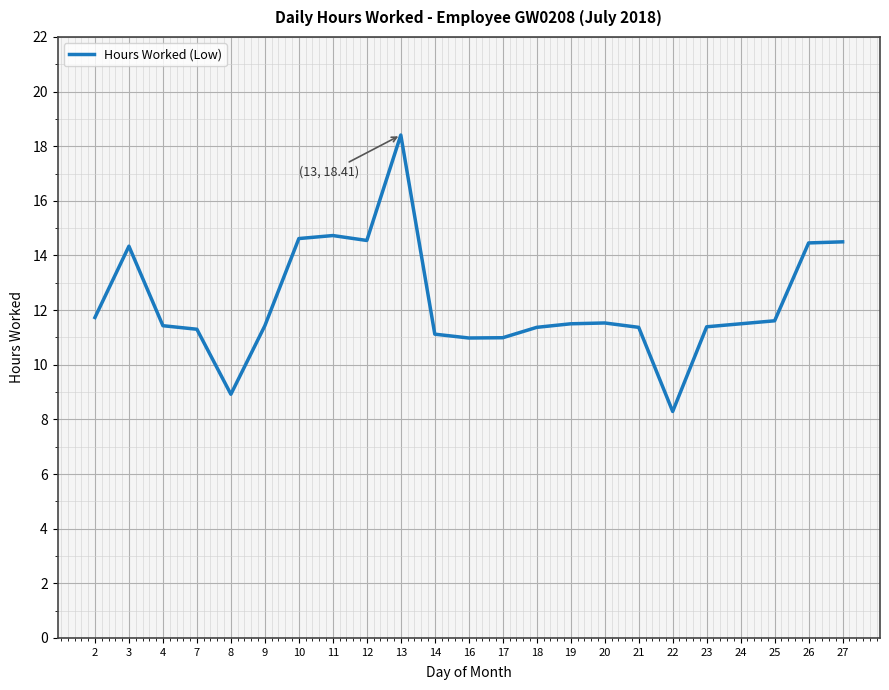

Read the value at 27.

14.5